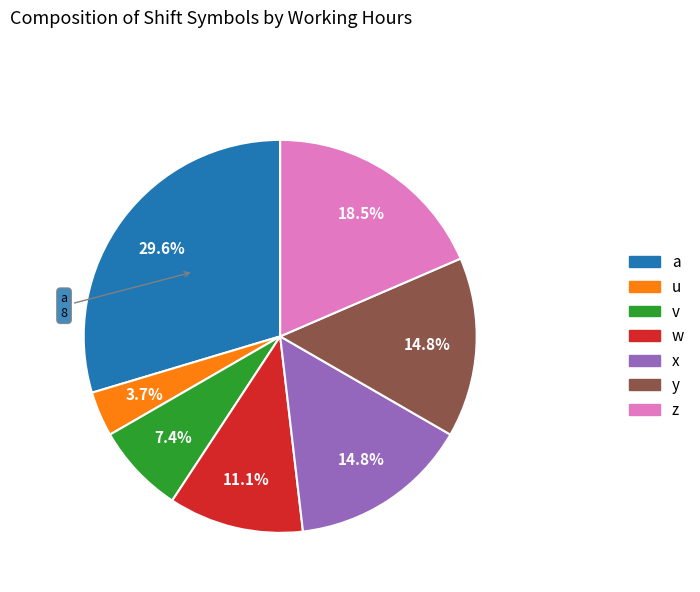

Is y the majority of the pie?

No